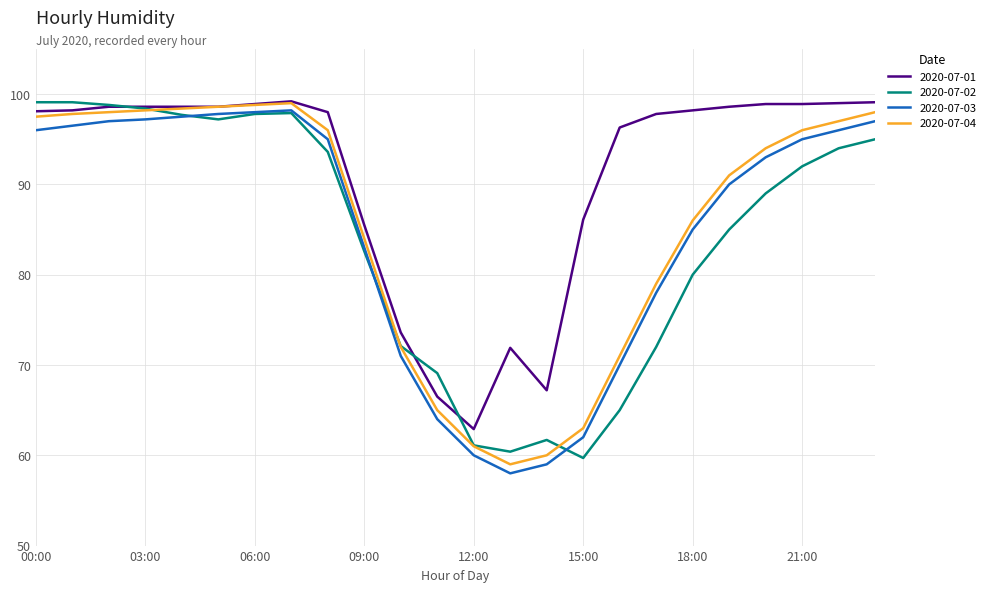

Which series has the largest total across all categories?

2020-07-01